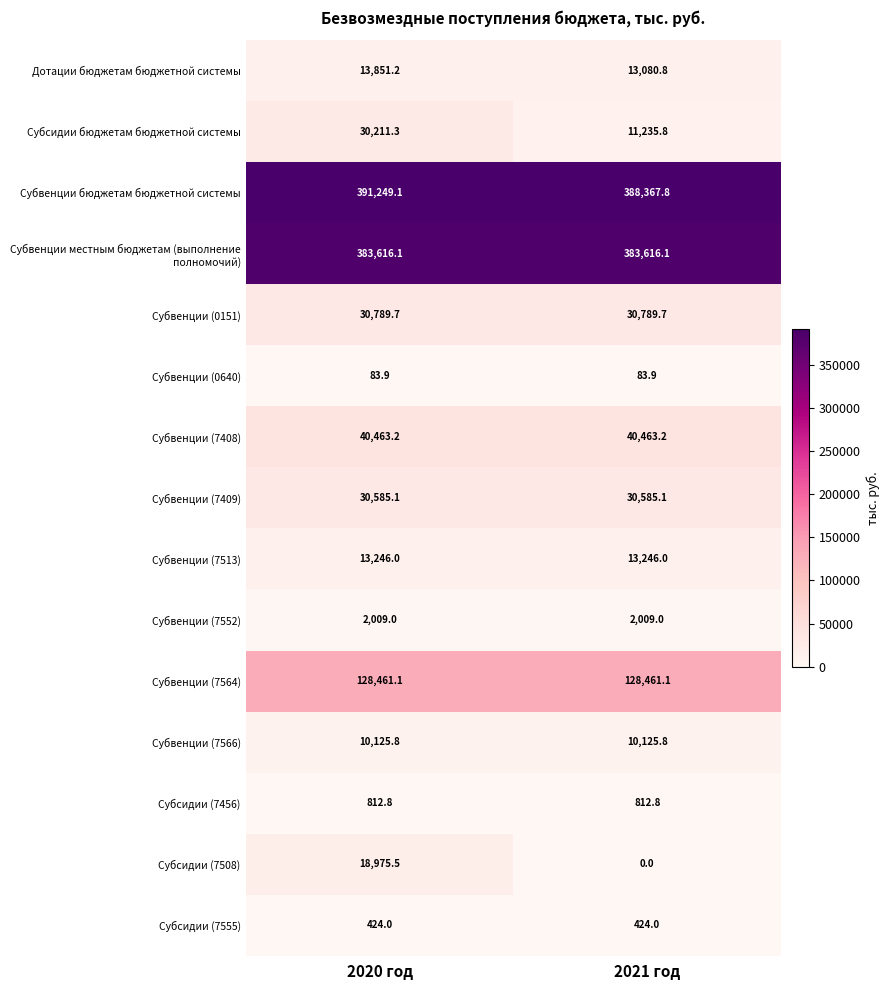

At which category is the sum across all series the highest?

2020 год